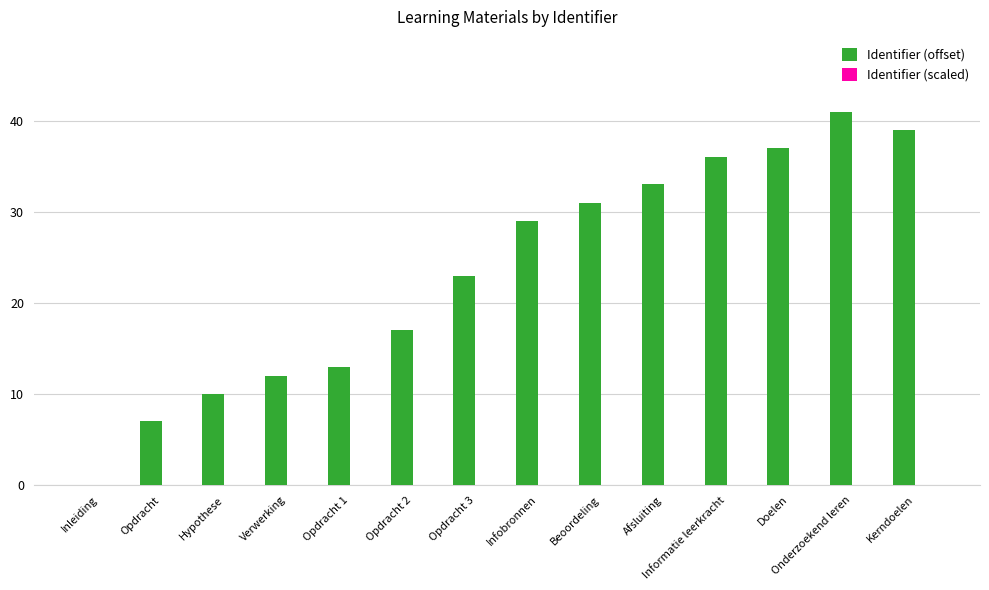

At which category is the sum across all series the highest?

Onderzoekend leren